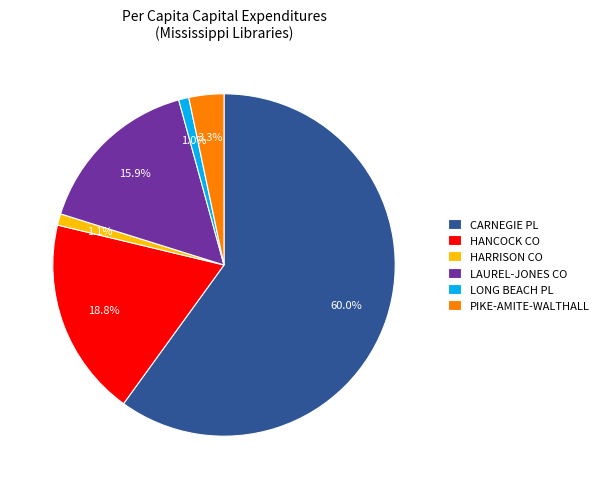

Combined, do HANCOCK CO and CARNEGIE PL account for over 50%?

Yes